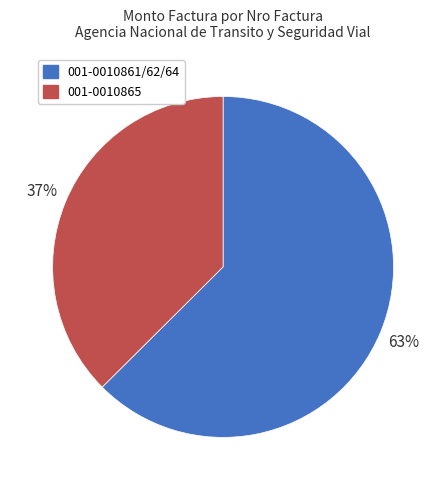

To the nearest percent, what is the average slice percentage?

50%